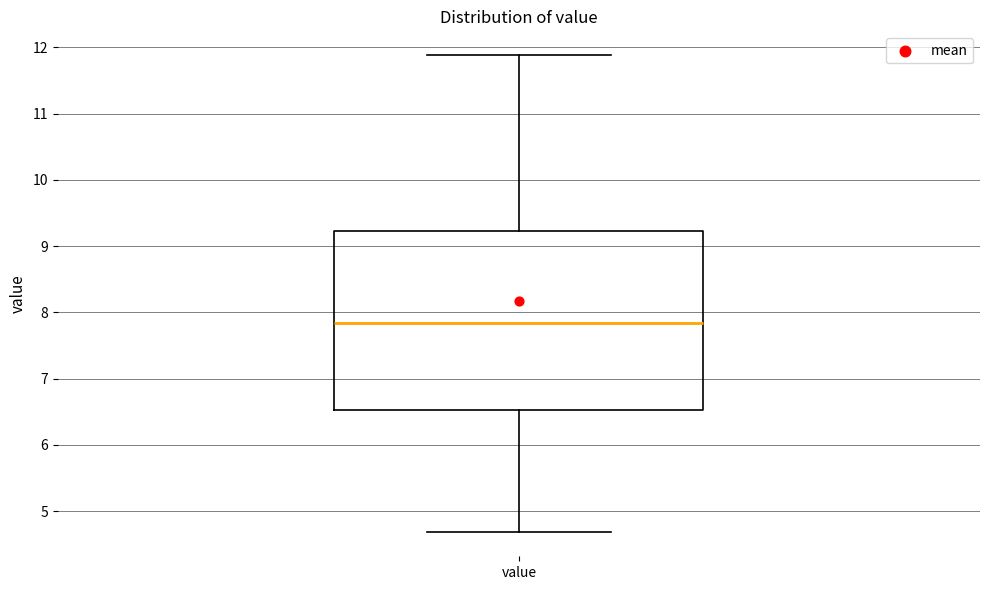

Read this box plot against the y-axis: the position of the median line, the range covered by the box, and the ends of both whiskers. The values are not printed on the chart, so give them approximately, as read against the axis.

median 7.8, box 6.5 to 9.2, whiskers 4.7 to 11.9